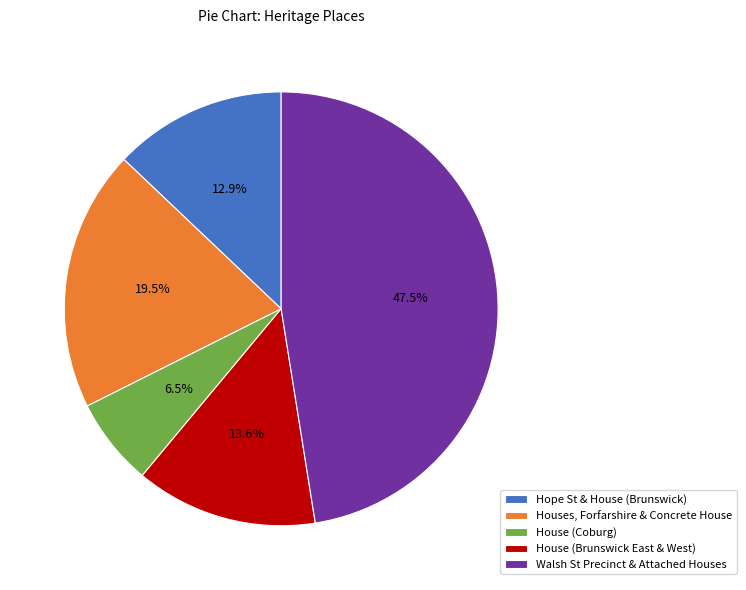

How much of the chart is everything except Houses, Forfarshire & Concrete House?

80.5%